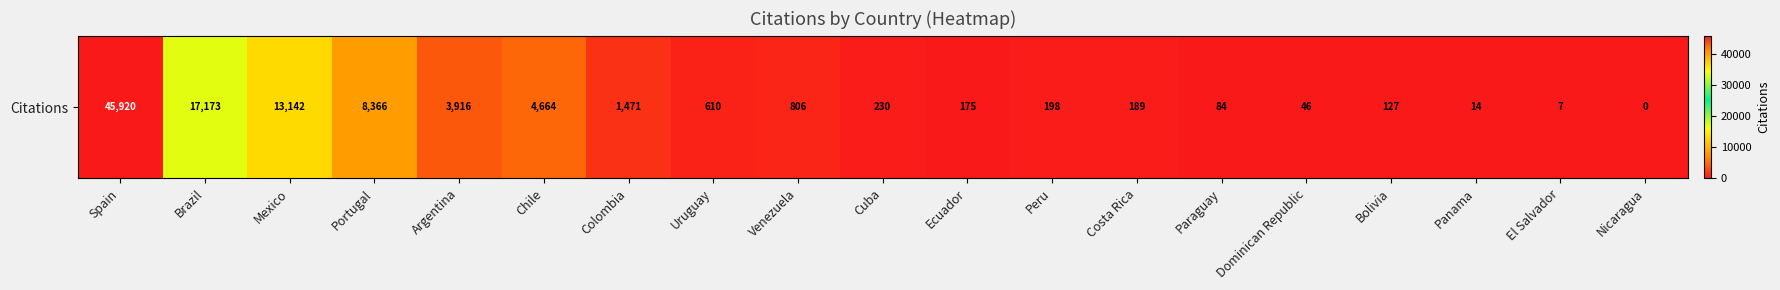

The chart shows a value of 4664 at Chile. True or false?

True